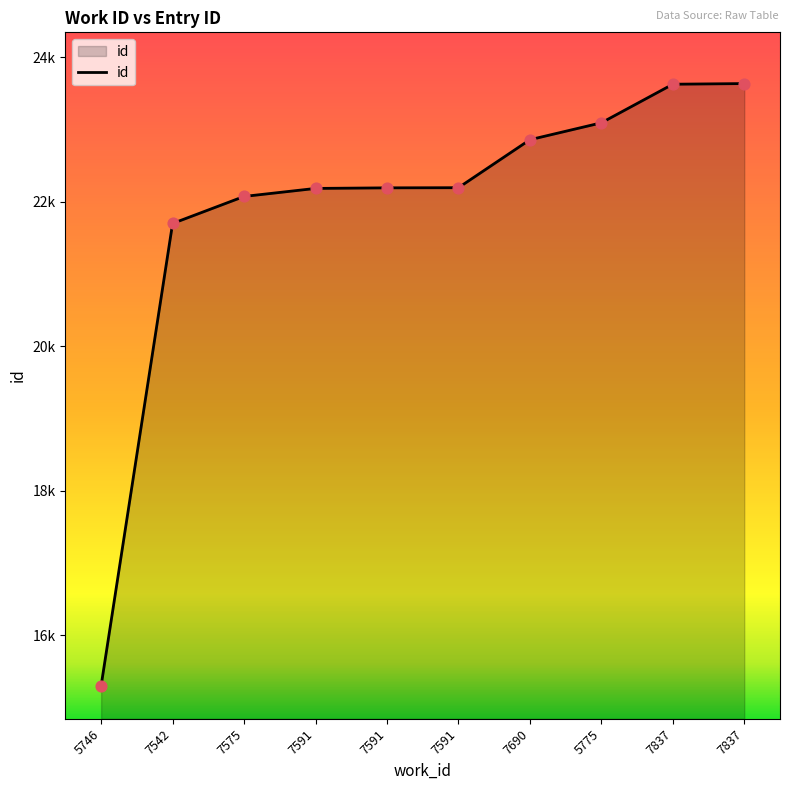

Approximately how many times larger is the value at 7837 compared to 7591?

1.1